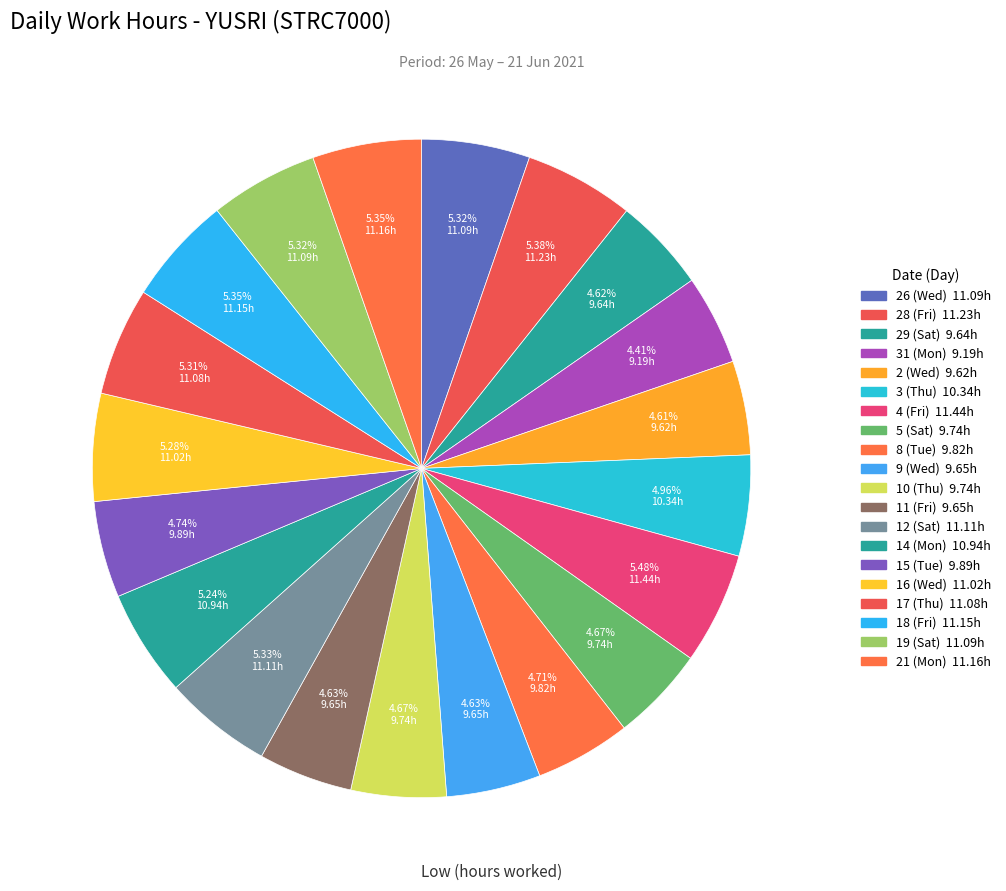

The 10 (Thu) slice represents 1% of the pie. True or false?

False